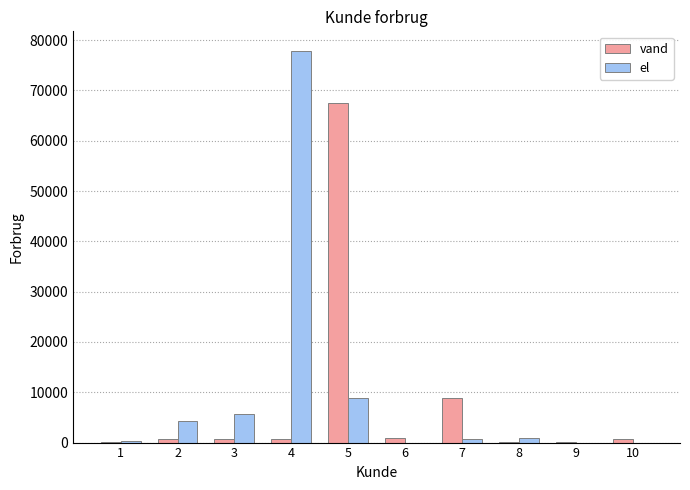

Which series has the largest total across all categories?

el